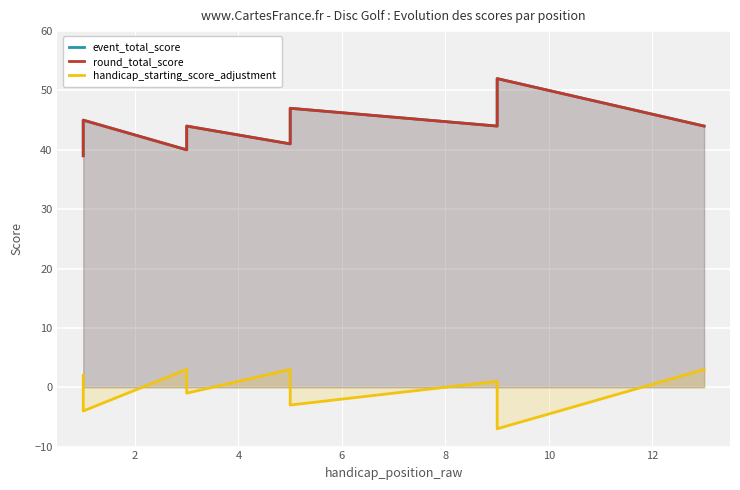

True or false: handicap_starting_score_adjustment has more than 0 points higher than both neighbors.

True